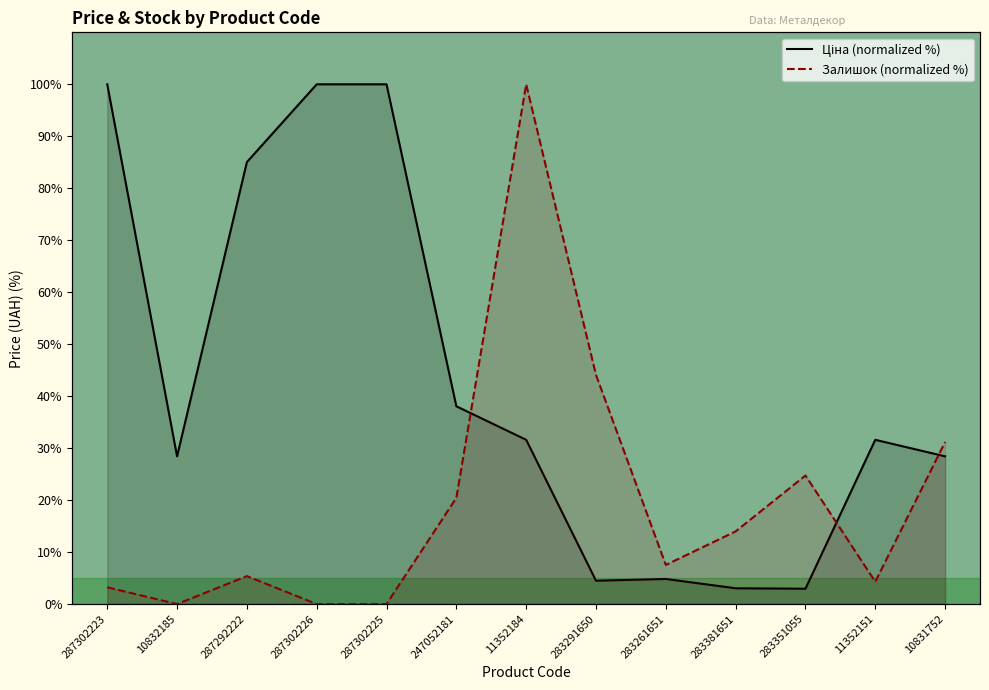

Between 247052181 and 287302223, which is larger?

287302223